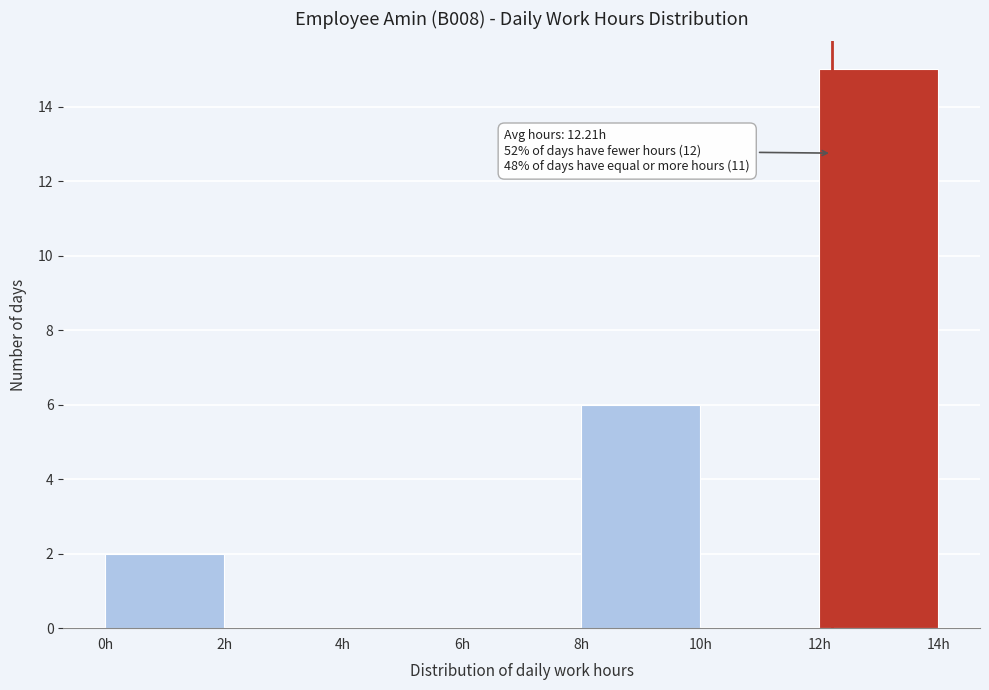

Which range on the x-axis has the tallest bar?

12 to 14